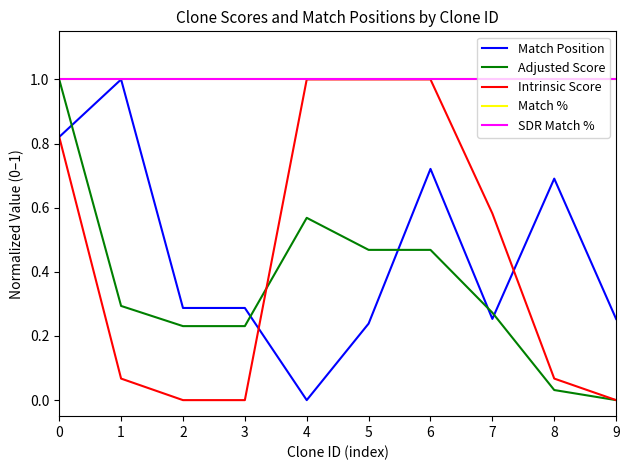

What is the difference between the highest and lowest values at 4?

1.0